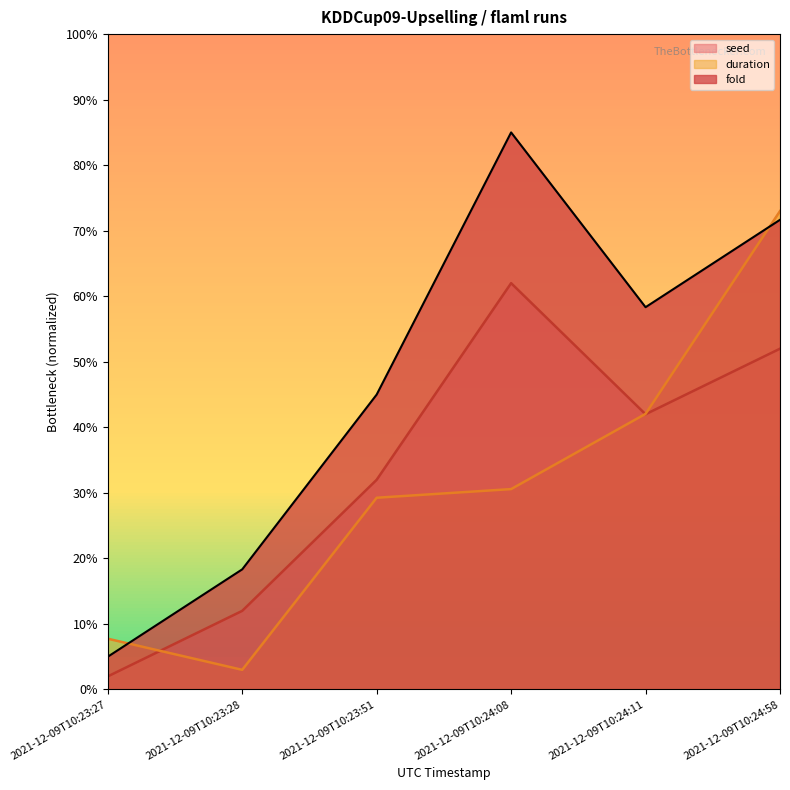

Which series has the largest range (max minus min)?

fold